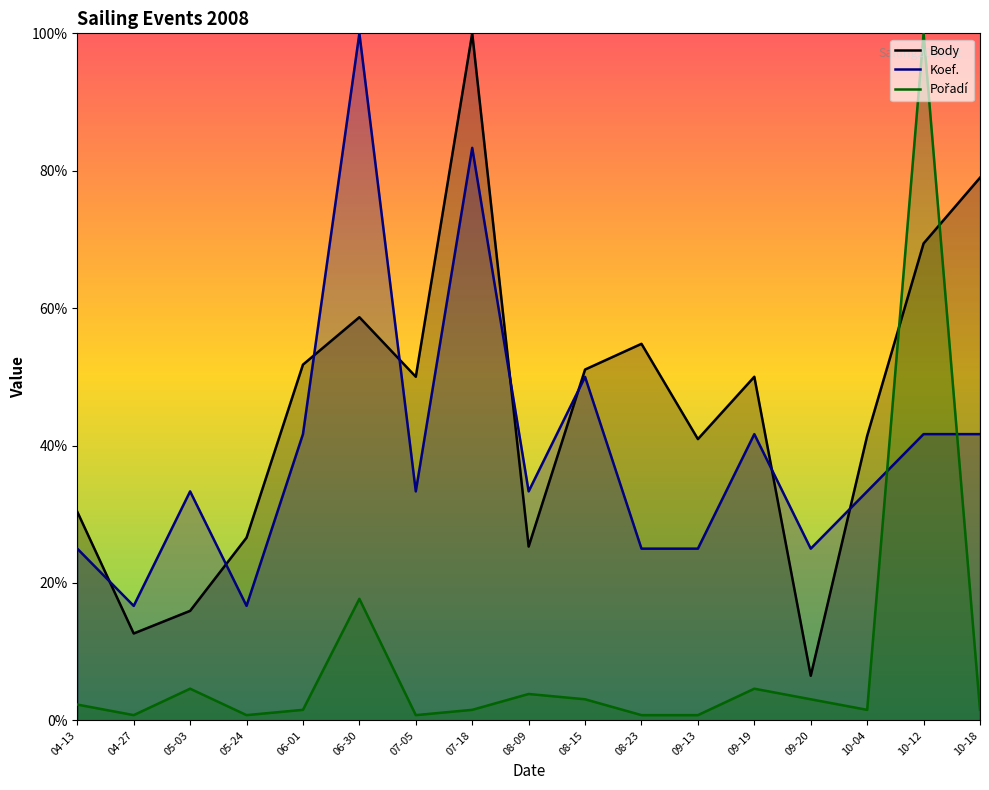

At which label does Body reach its peak?

07-18